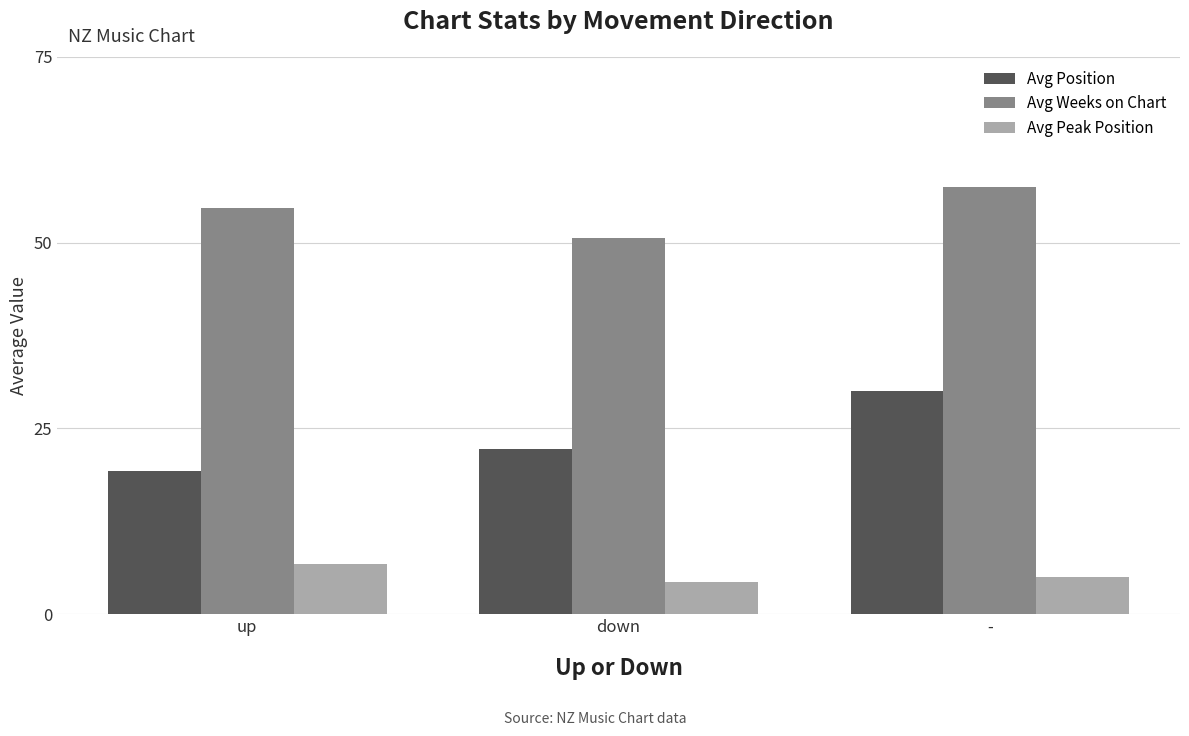

Rank the series at - from highest to lowest value.

Avg Weeks on Chart, Avg Position, Avg Peak Position